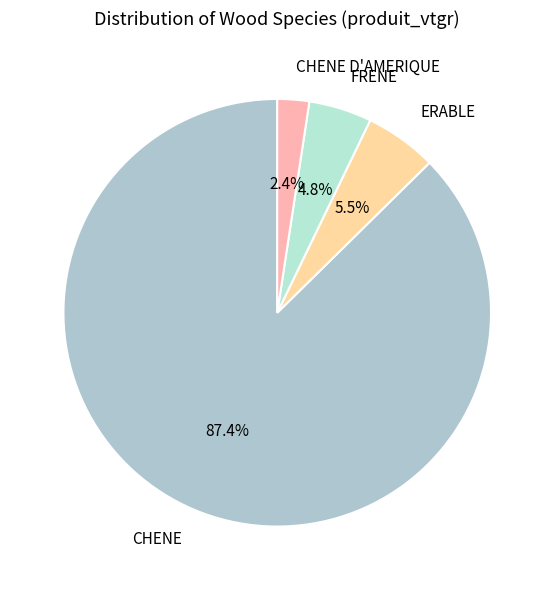

The ERABLE slice represents 6% of the pie. True or false?

True